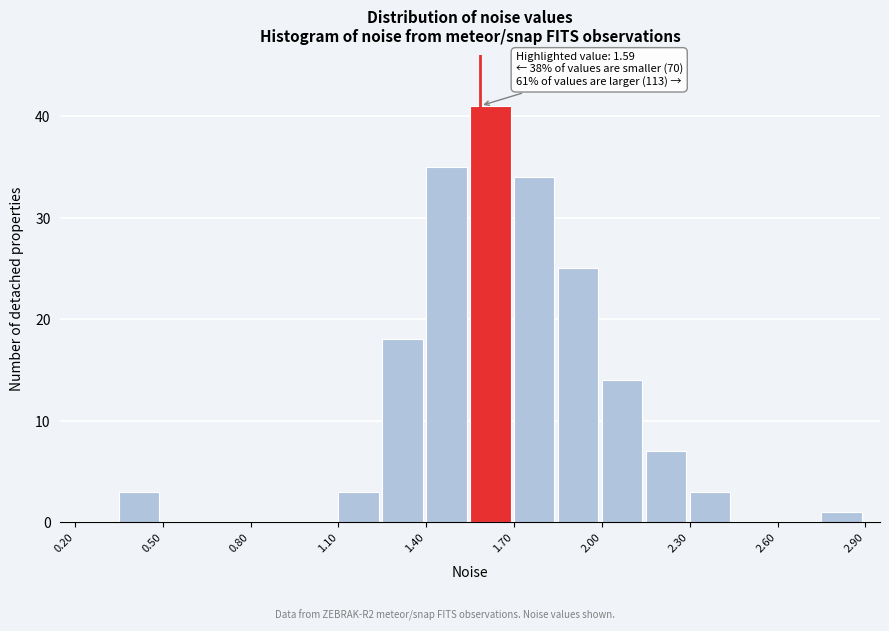

Around what value on the x-axis is the tallest bar? Give the approximate position of its centre, as read against the axis.

1.60